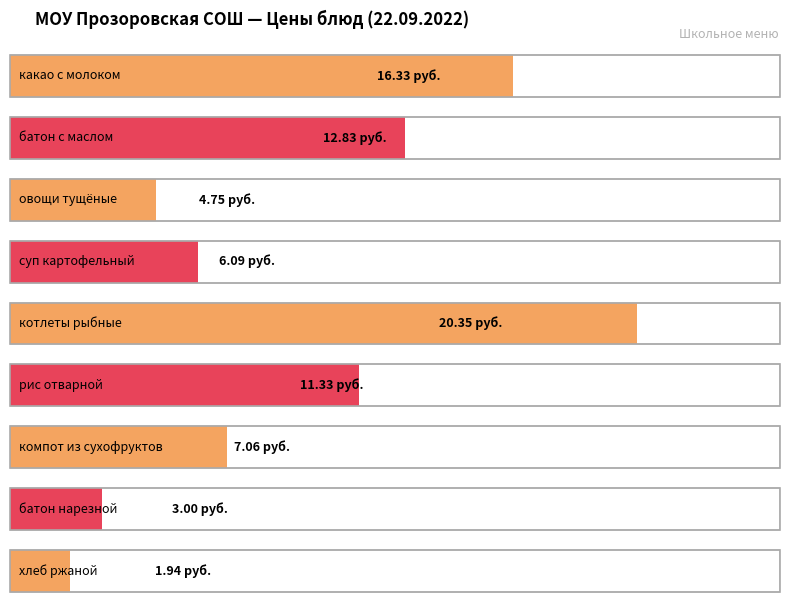

What is the approximate value at батон с маслом?

12.8